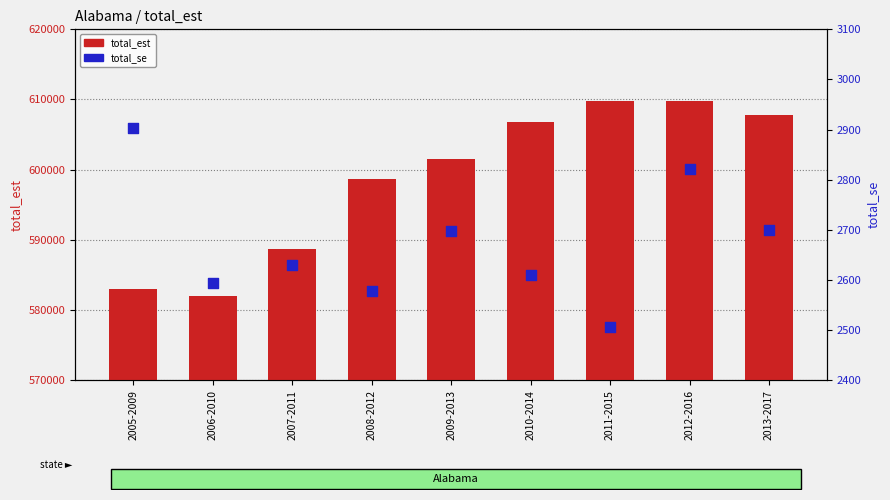

Which series reaches the minimum Y coordinate?

total_se